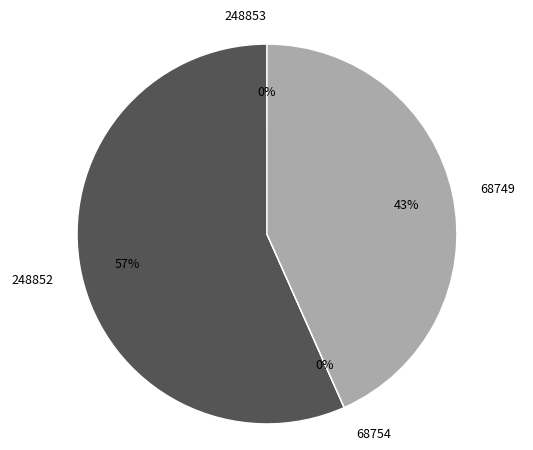

Which slice is the largest?

248852